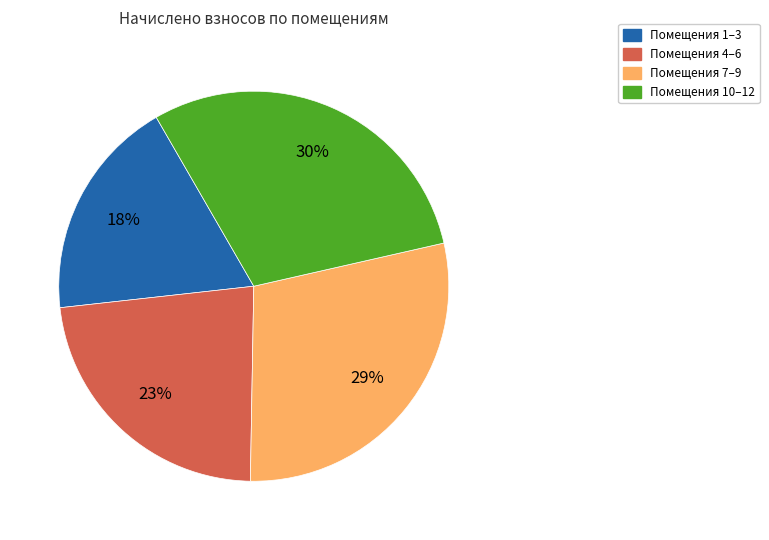

To the nearest percent, what is the average slice percentage?

25%